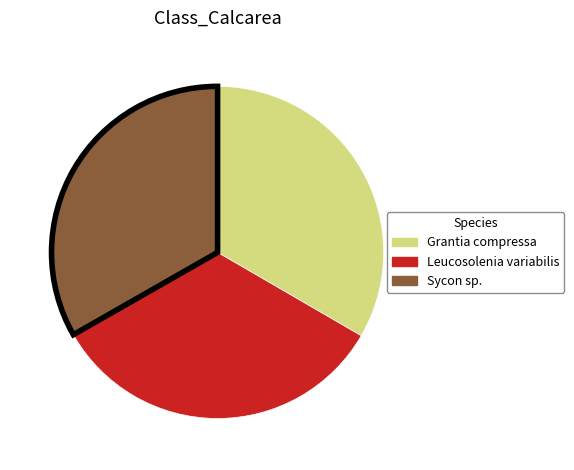

Is Sycon sp. the majority of the pie?

No